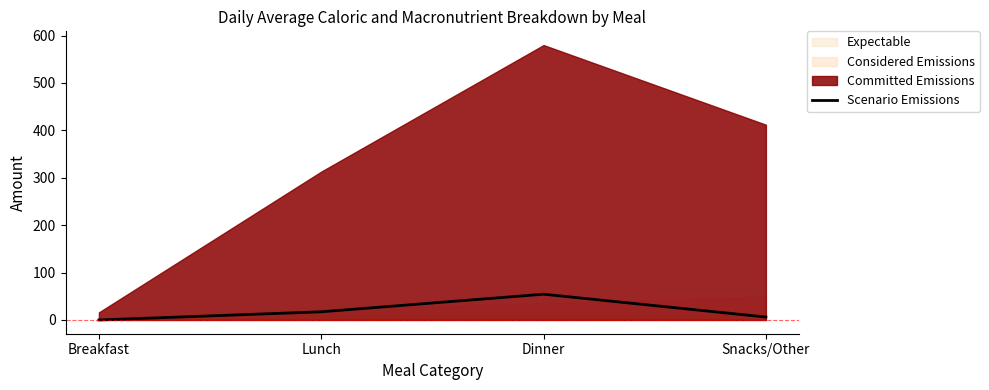

The chart shows a value of 54.4 at Dinner. True or false?

True